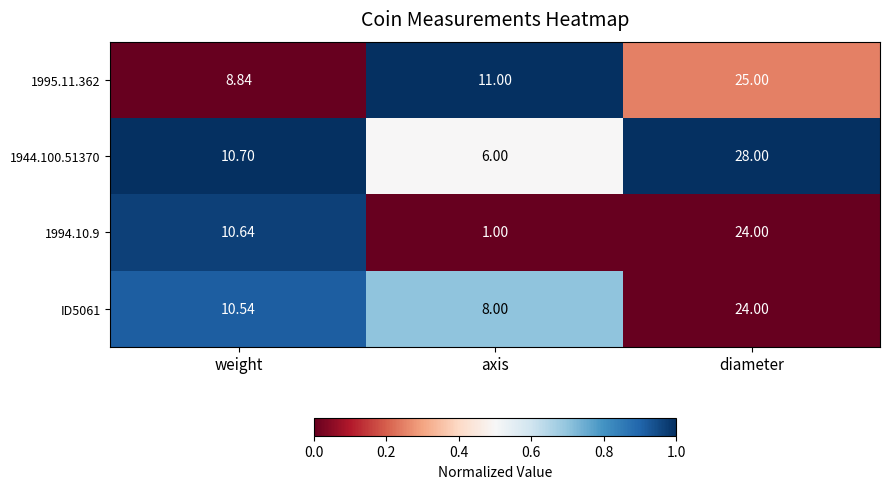

At which label does ID5061 first exceed 10?

weight